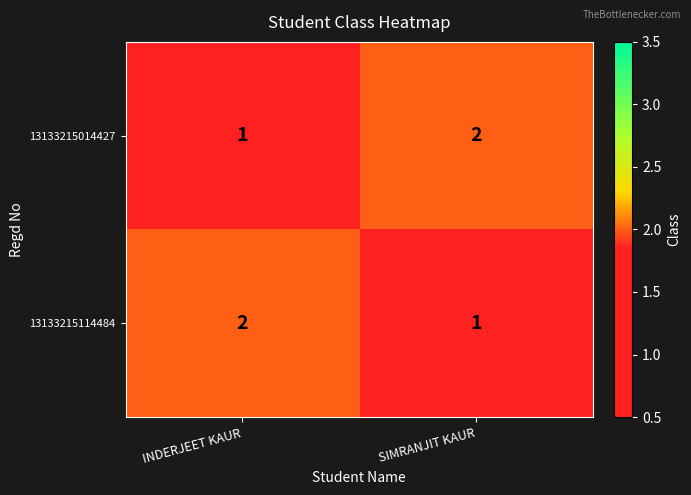

Where is 13133215014427 nearest to the value 1?

INDERJEET KAUR